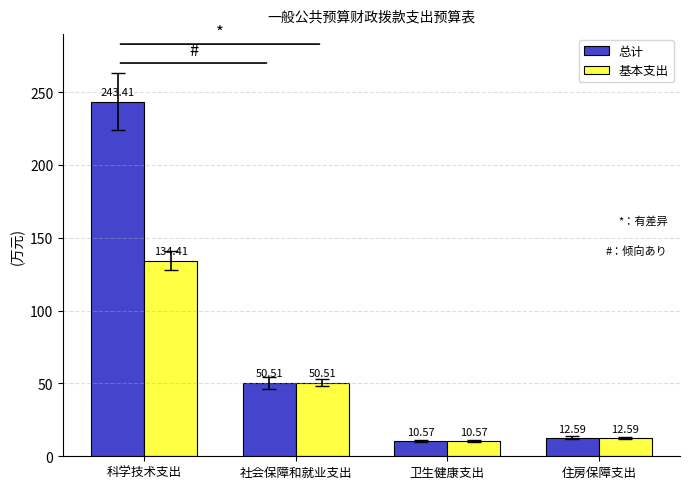

What is the label of the 3rd bar from the left?

卫生健康支出